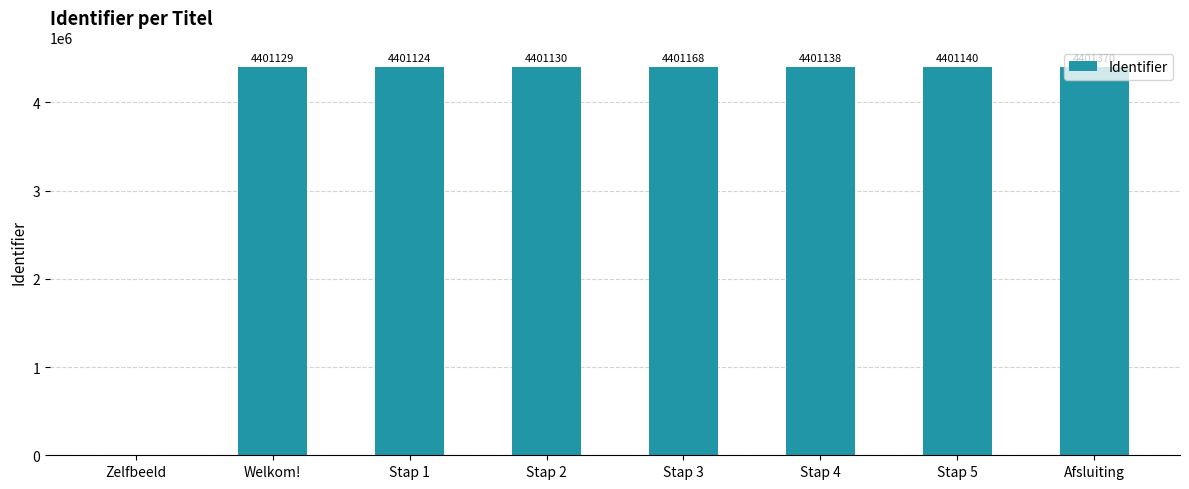

Is it true that the value at Stap 3 is 4401168?

True